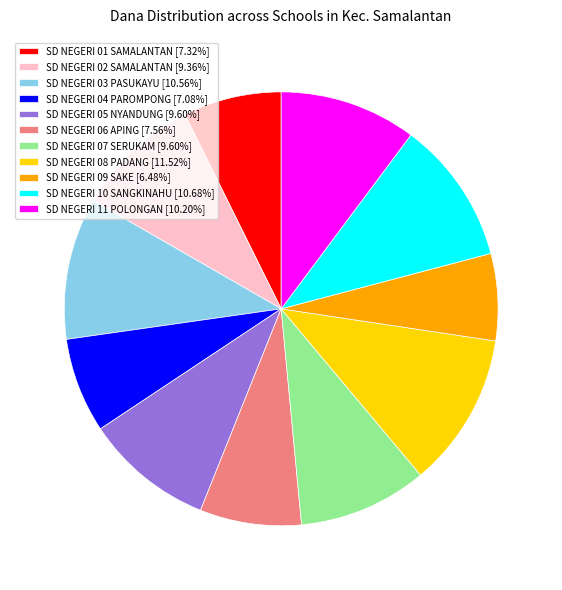

Approximately how many times larger is the value at SD NEGERI 01 SAMALANTAN [7.32%] compared to SD NEGERI 07 SERUKAM [9.60%]?

0.8